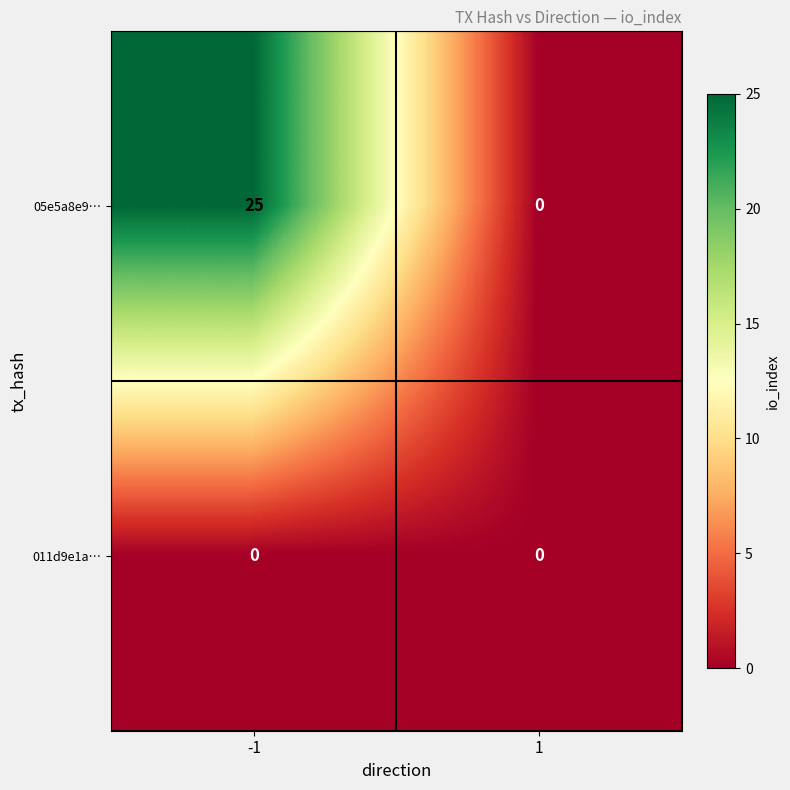

Rank the series by their average value, from highest to lowest.

05e5a8e9…, 011d9e1a…